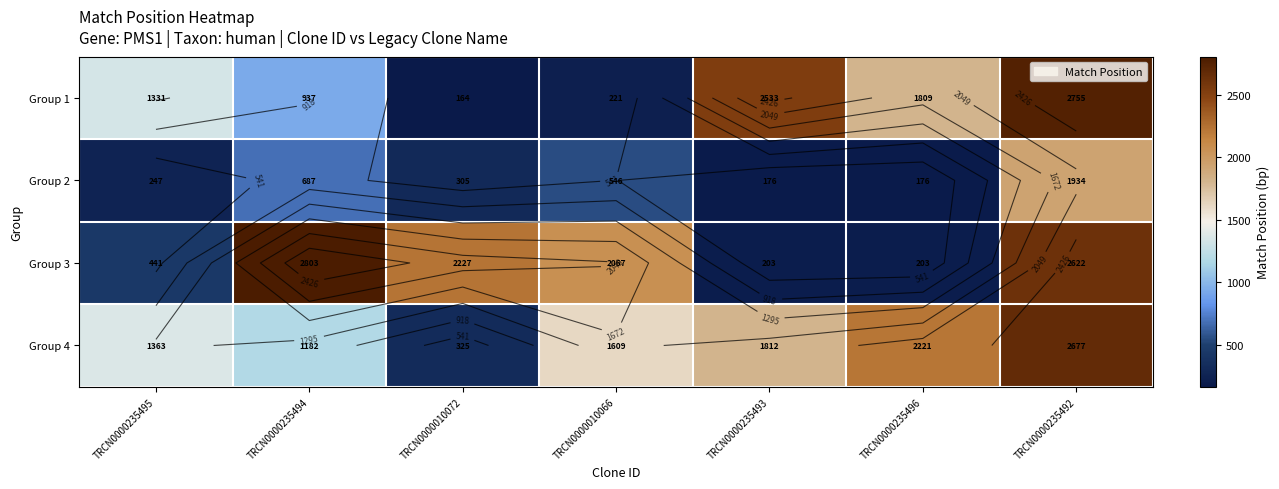

How many values in the Group 3 series exceed 2067?

3